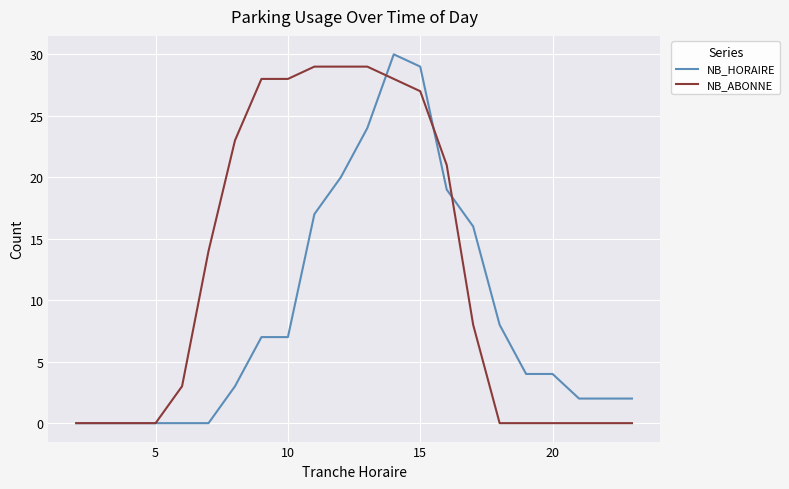

What is the difference between the second highest and second lowest values in the NB_ABONNE series?

29